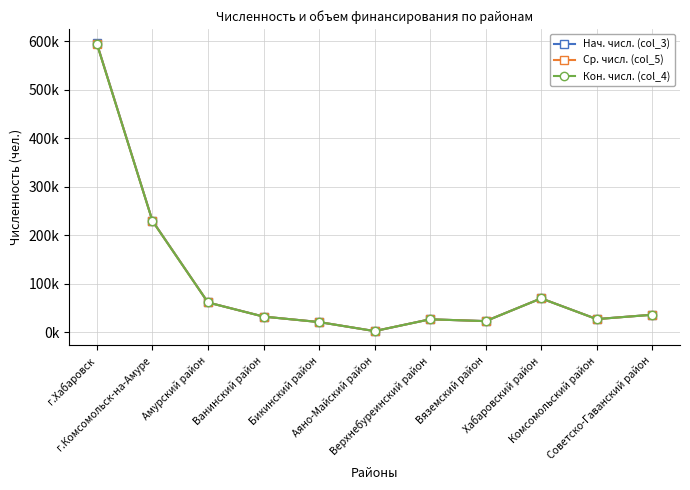

True or false: Ср. числ. (col_5) has a value of 134420 at г.Хабаровск.

False